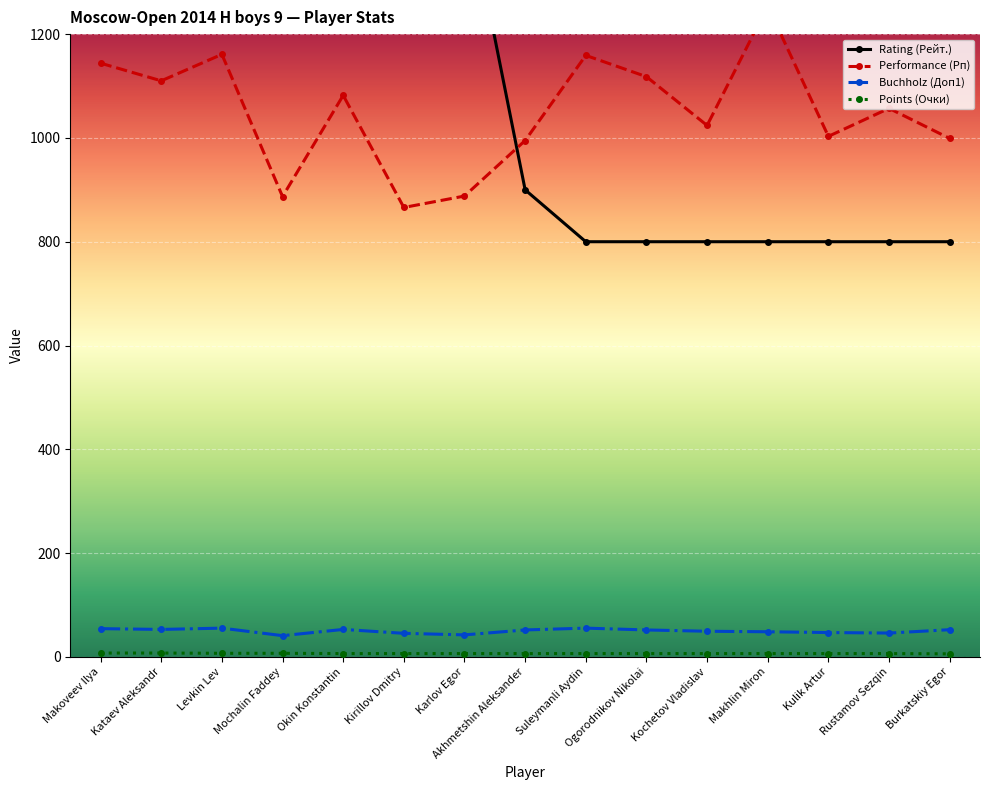

How many intersections are there between Performance (Рп) and Rating (Рейт.)?

1